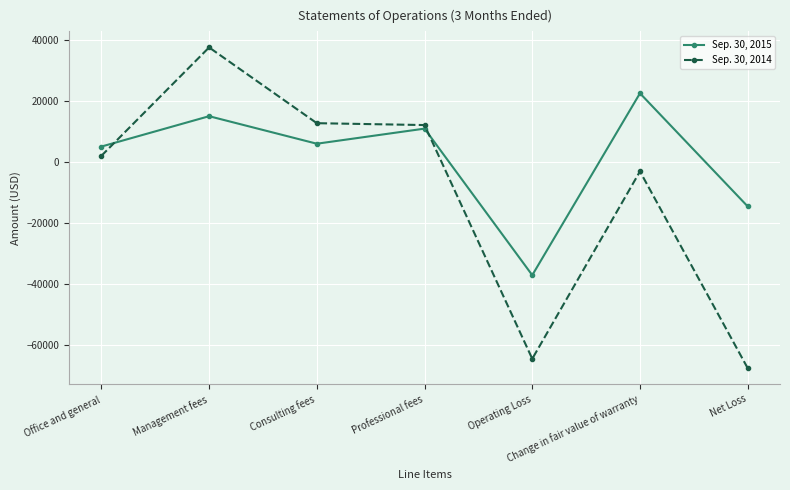

Reading right to left, what are all the values shown in this chart?

Sep. 30, 2015: Net Loss=-14504	Change in fair value of warranty=22498	Operating Loss=-37002	Professional fees=10937	Consulting fees=5998	Management fees=15000	Office and general=5067
Sep. 30, 2014: Net Loss=-67417	Change in fair value of warranty=-3062	Operating Loss=-64355	Professional fees=12101	Consulting fees=12714	Management fees=37500	Office and general=2040